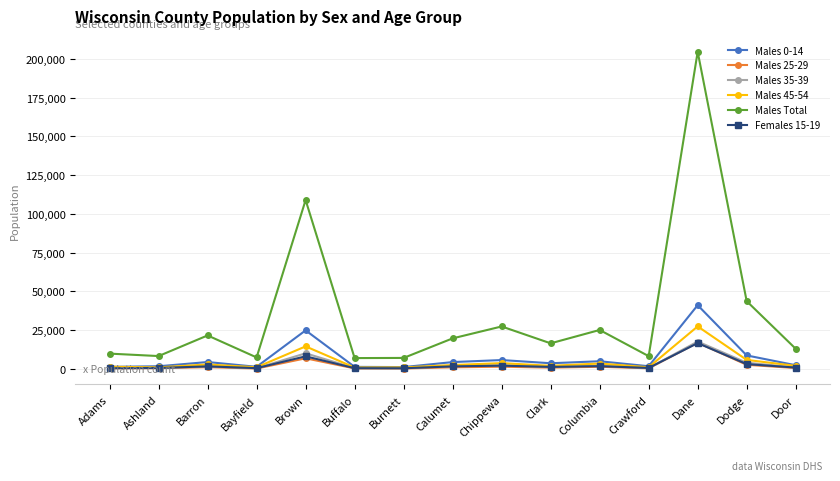

The Males 45-54 series shows 8882 at Dane. True or false?

False